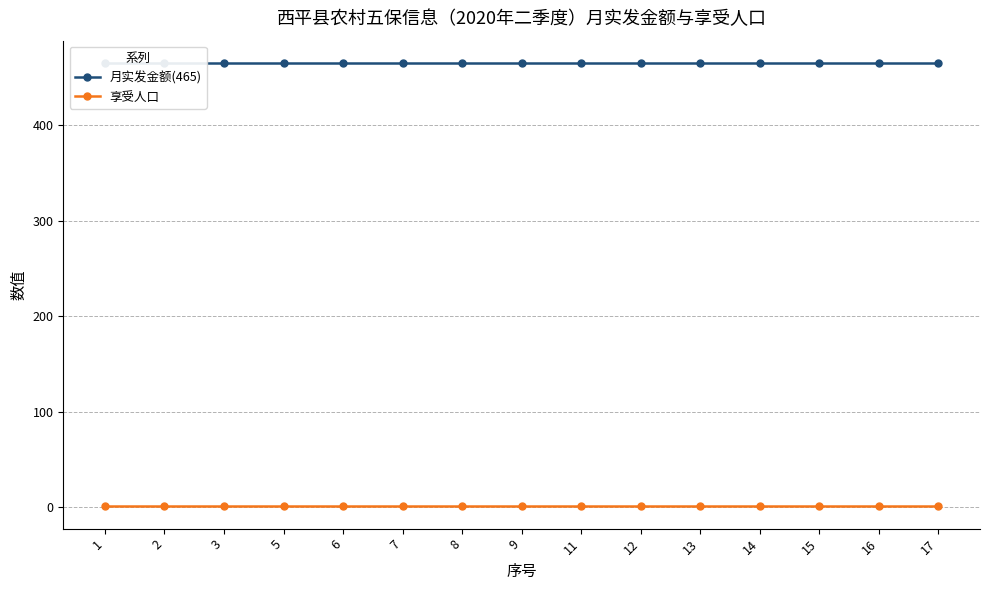

Where is 月实发金额(465) nearest to the value 465?

1